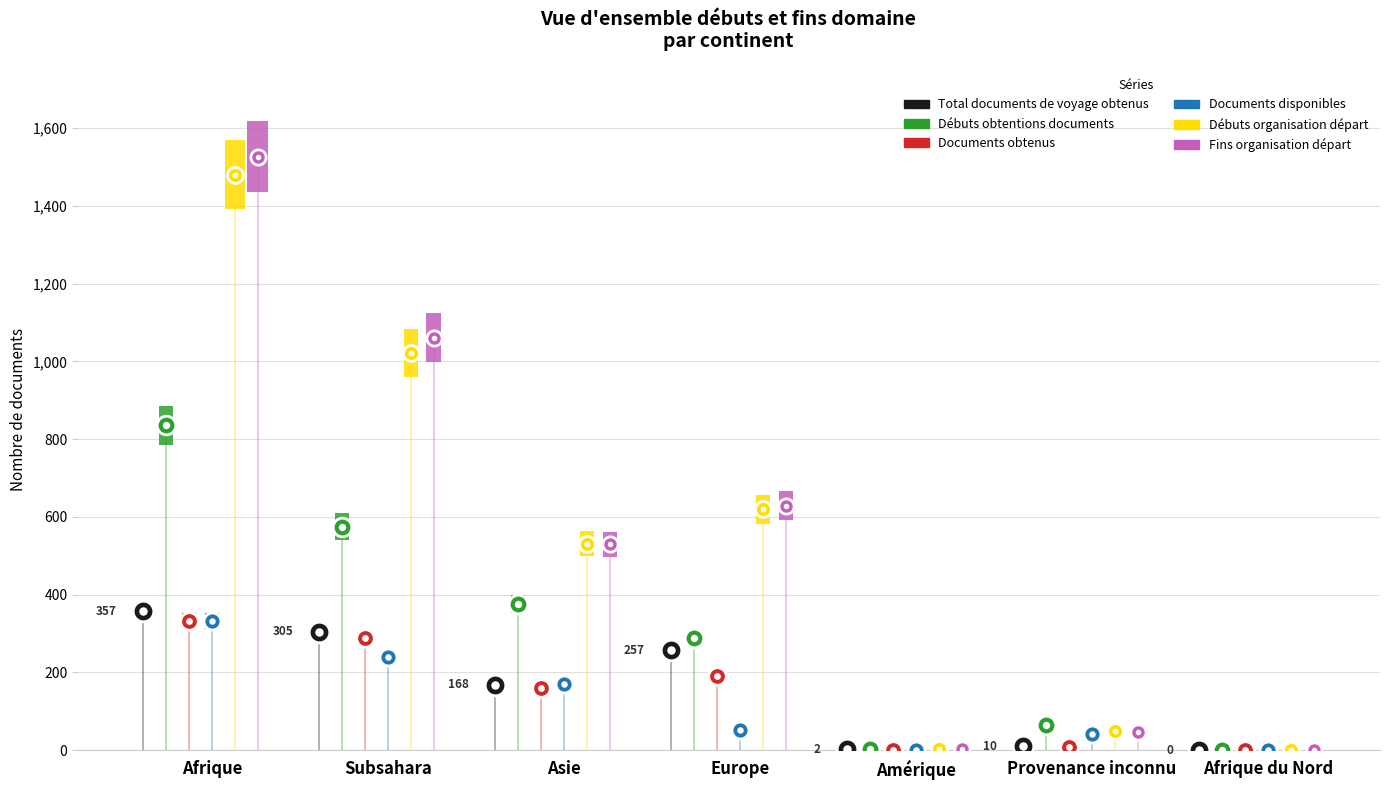

What are all the series names shown in the legend?

Total documents de voyage obtenus, Débuts obtentions documents, Documents obtenus, Documents disponibles, Débuts organisation départ, Fins organisation départ